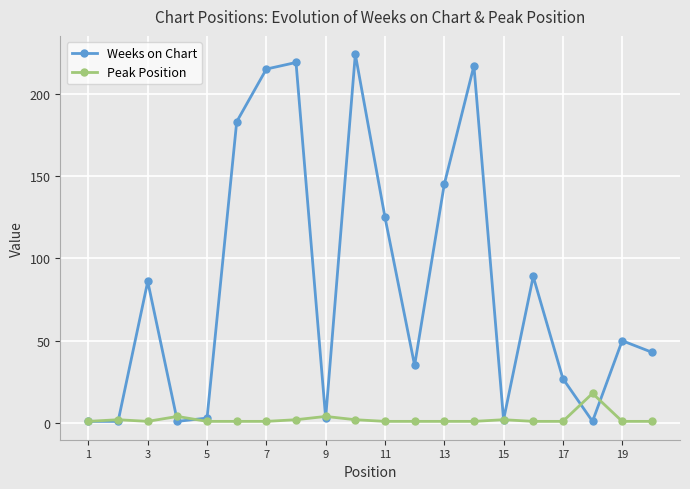

True or false: Weeks on Chart has more than 0 interior local peaks.

True